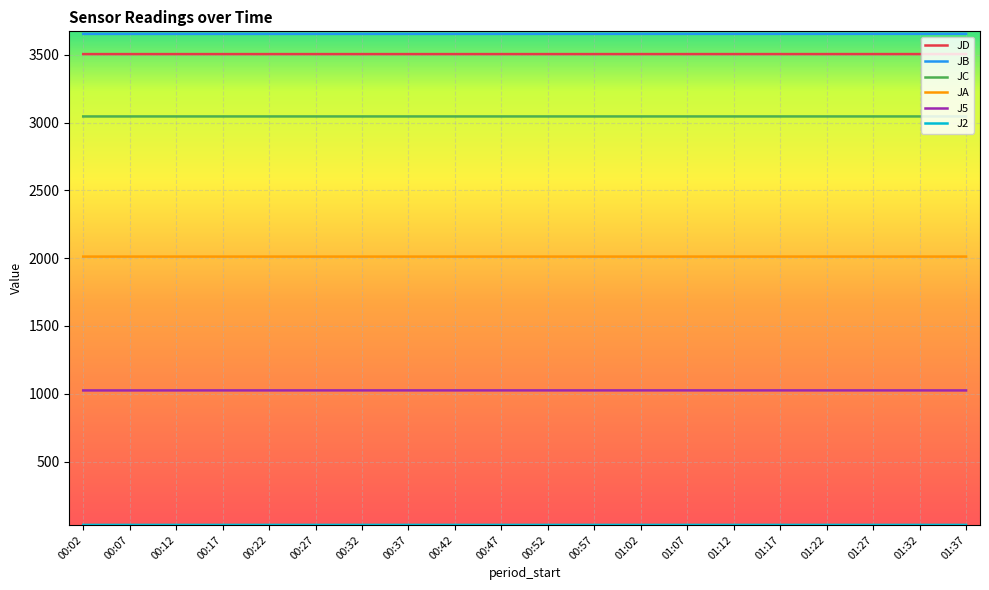

What is the spread (max minus min) of values at 00:12?

3622.9